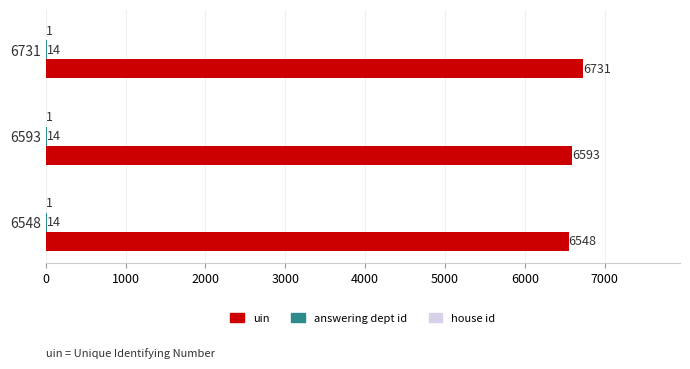

The value of uin at 6731 is 2516. True or false?

False